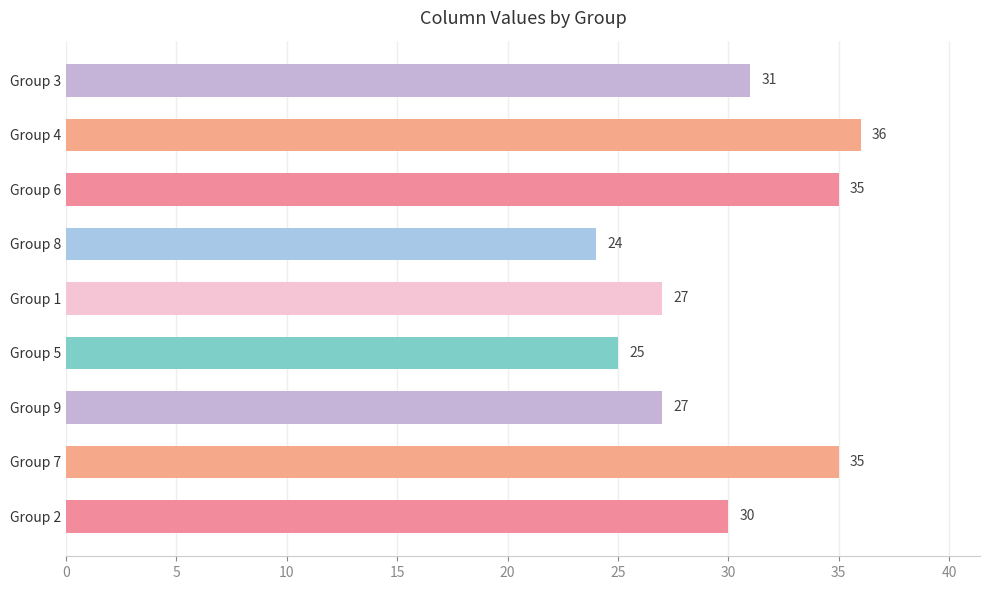

What is the greatest value displayed?

36